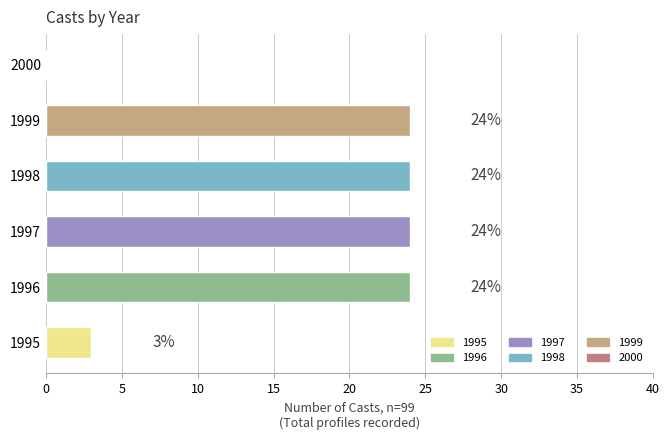

What is the maximum value shown in the chart?

24